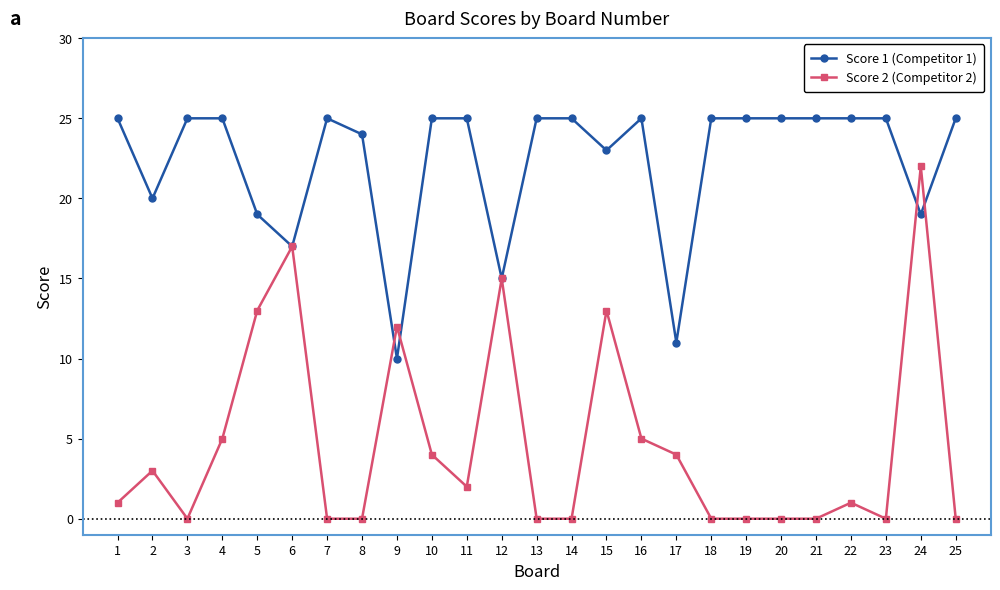

Between 8 and 11, which series saw the biggest shift?

Score 2 (Competitor 2)